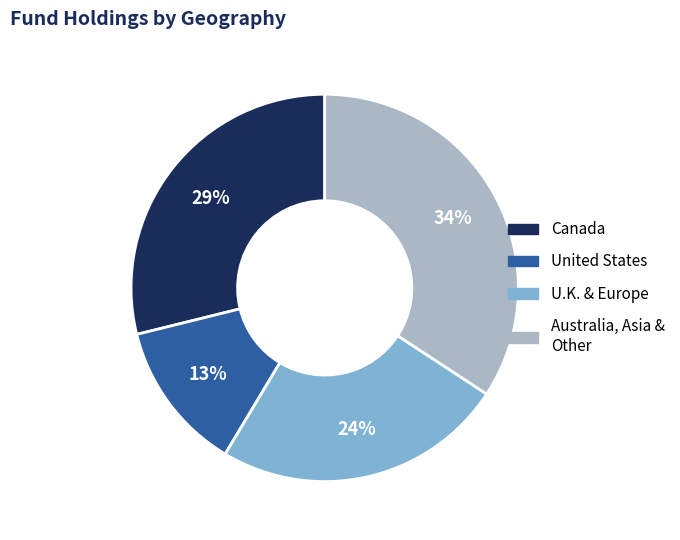

Rank the categories by value from highest to lowest.

Australia, Asia & Other, Canada, U.K. & Europe, United States